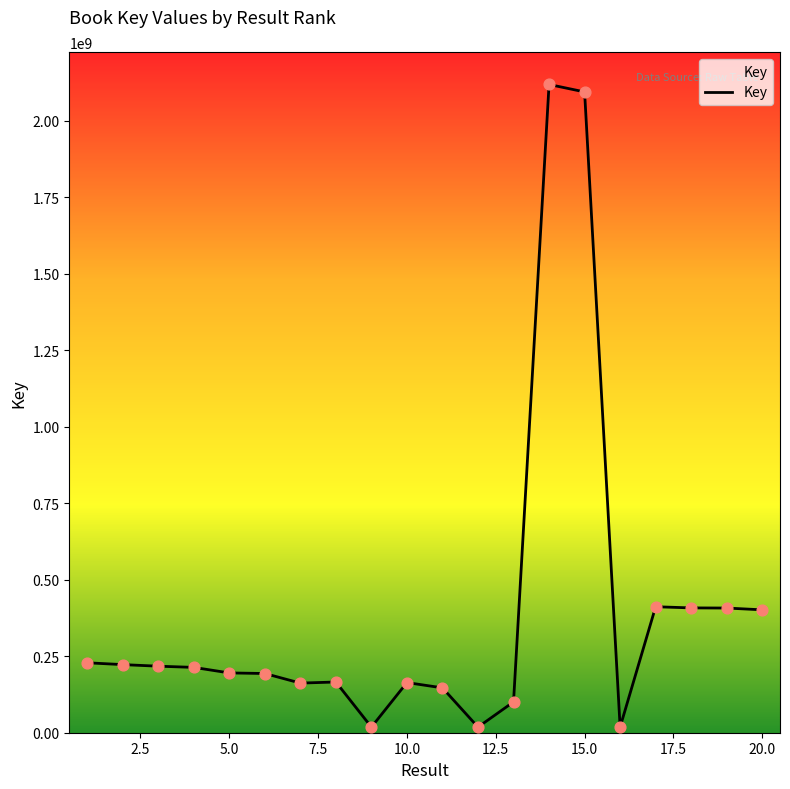

What is the difference between the maximum and minimum values?

2100282726